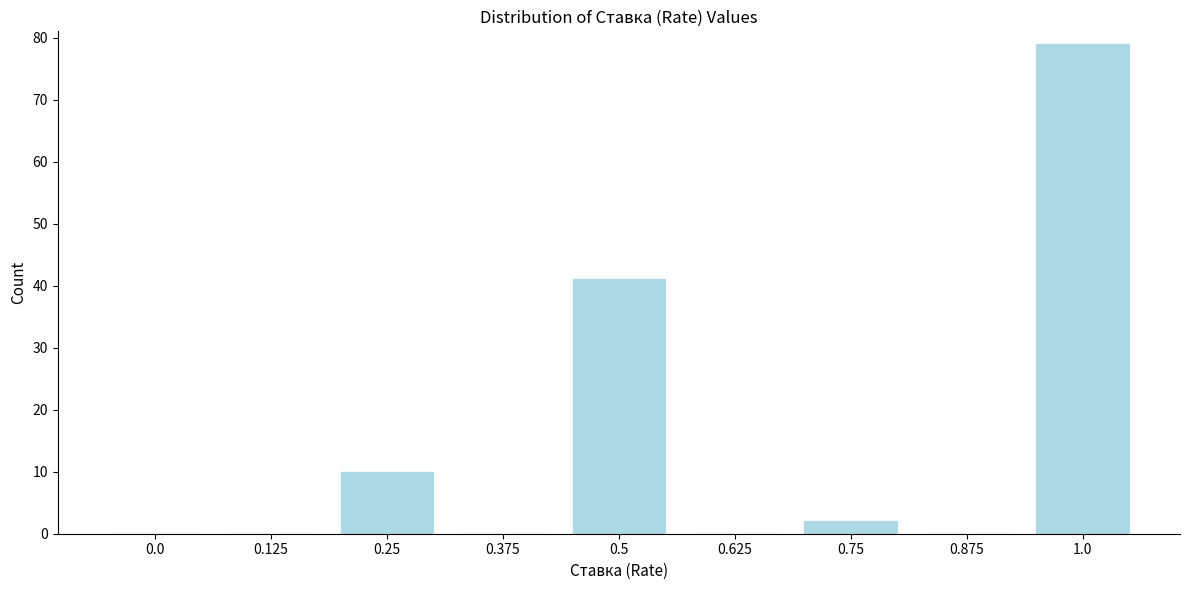

Reading left to right, what are all the values shown in this chart?

0.0=0	0.125=0	0.25=10	0.375=0	0.5=41	0.625=0	0.75=2	0.875=0	1.0=79